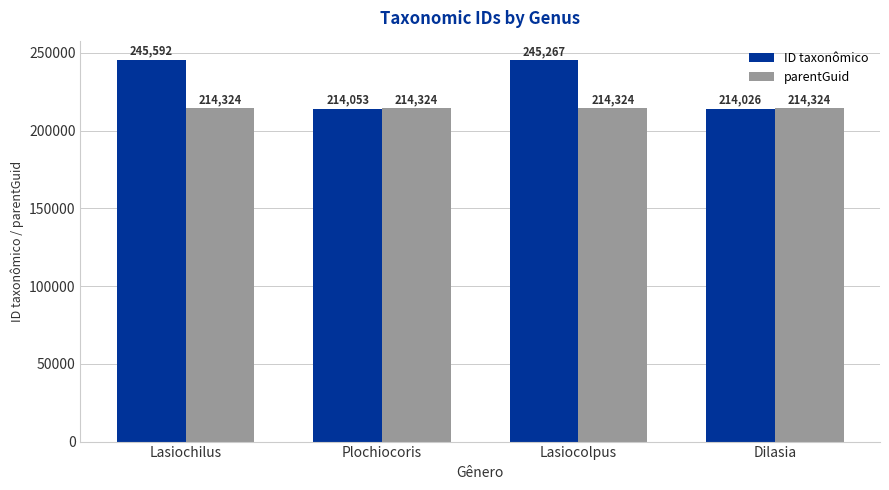

At how many categories does at least one series exceed 231083?

2